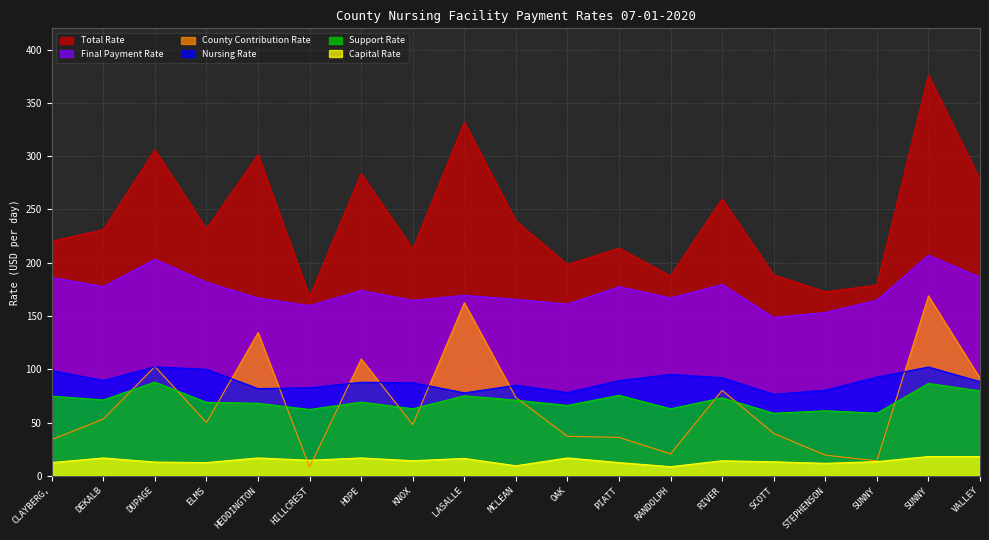

At which category does the chart reach its peak across all series?

SUNNY